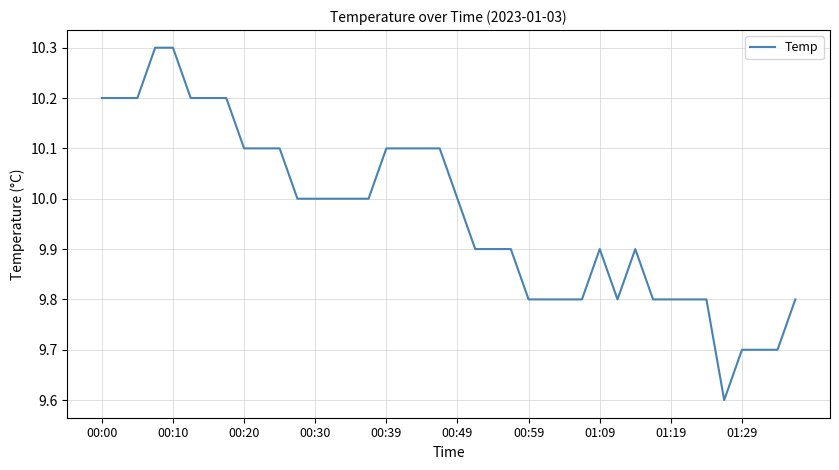

What is the difference between the maximum and minimum values?

0.7